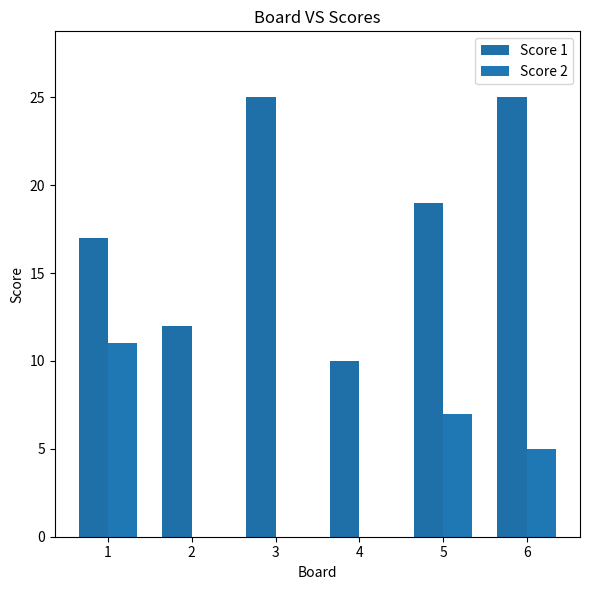

Which has a higher value, 2 or 5?

5